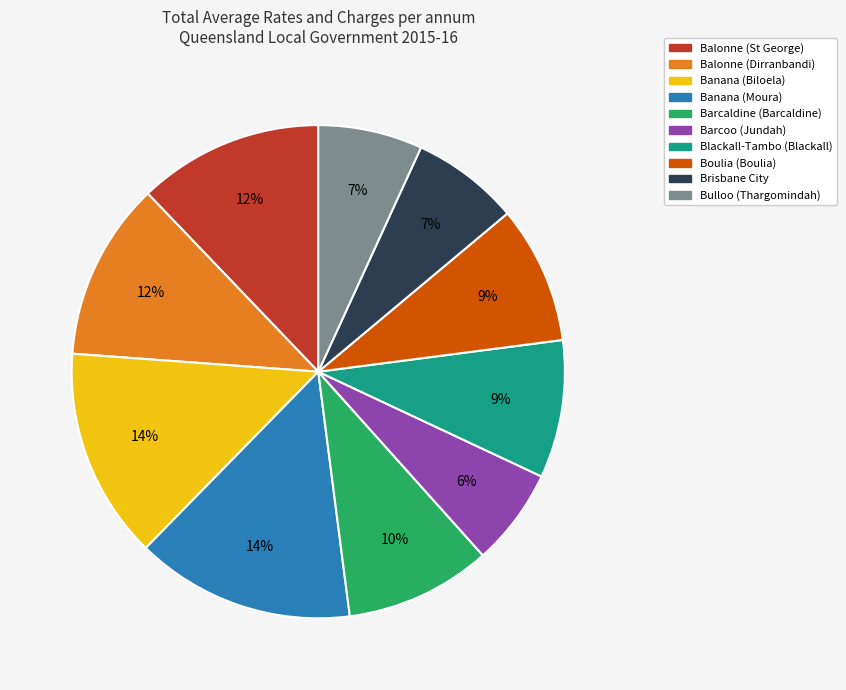

Count the number of slices in the pie.

10